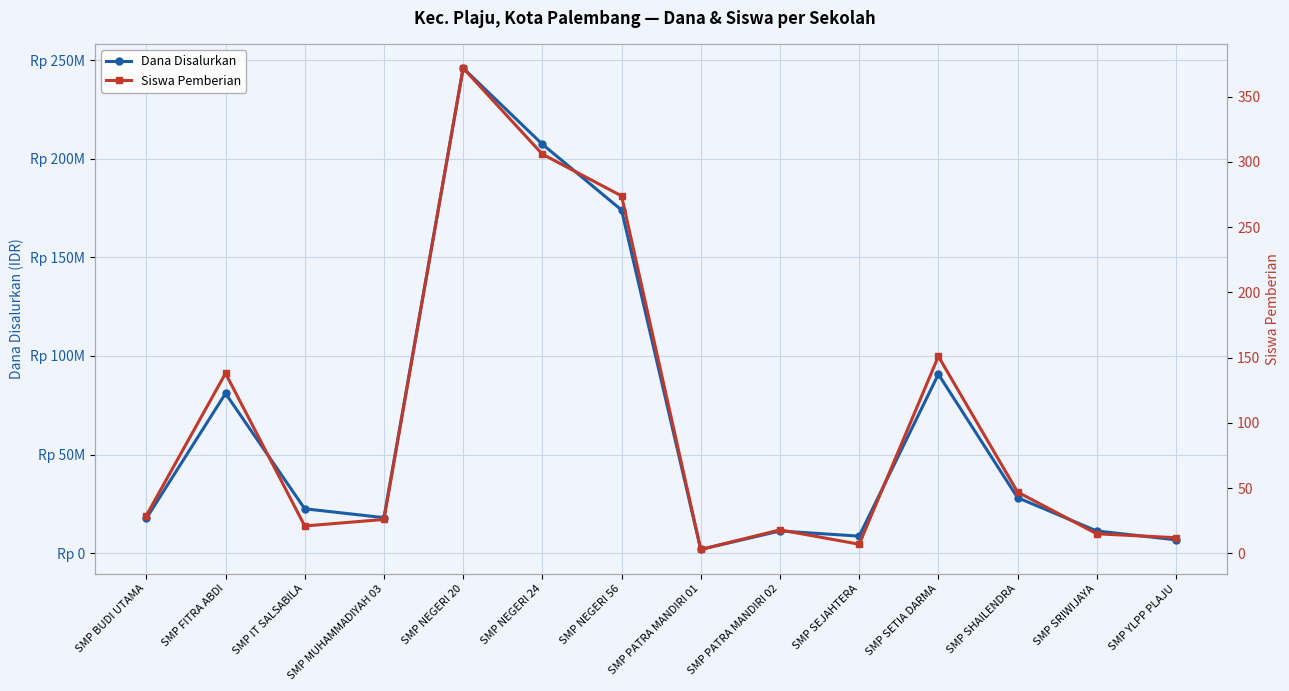

The value of Siswa Pemberian at SMP YLPP PLAJU is 17. True or false?

False